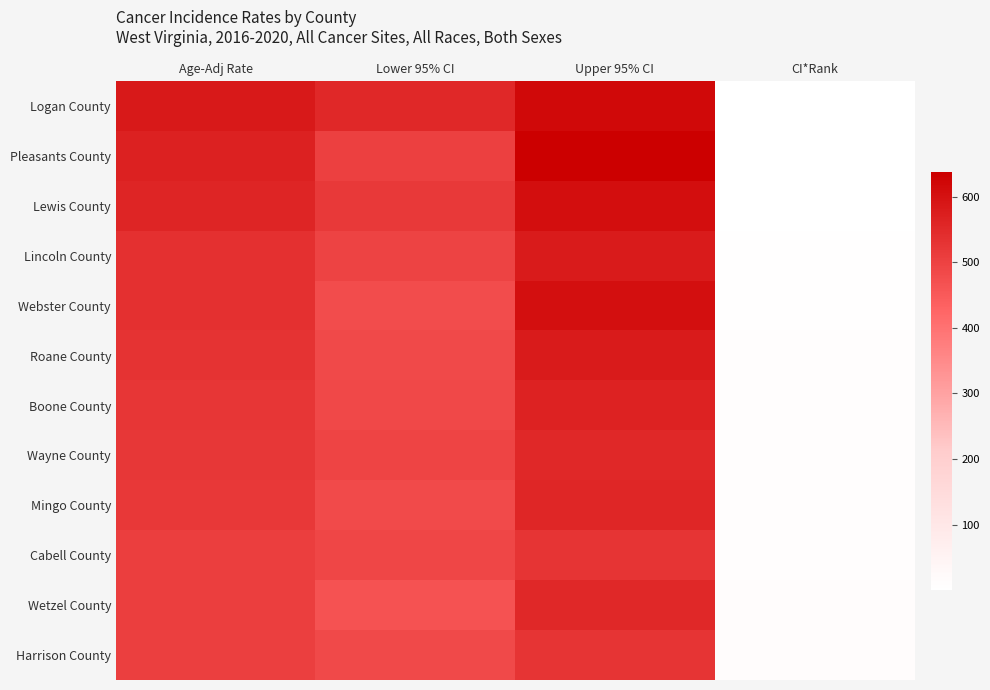

Reading right to left, transcribe all the data shown in this chart.

Logan County: CI*Rank=1.0	Upper 95% CI=617.9	Lower 95% CI=551.2	Age-Adj Rate=583.8
Pleasants County: CI*Rank=2.0	Upper 95% CI=638.1	Lower 95% CI=501.3	Age-Adj Rate=566.2
Lewis County: CI*Rank=3.0	Upper 95% CI=607.3	Lower 95% CI=516.2	Age-Adj Rate=560.2
Lincoln County: CI*Rank=4.0	Upper 95% CI=578.6	Lower 95% CI=498.2	Age-Adj Rate=537.2
Webster County: CI*Rank=5.0	Upper 95% CI=603.4	Lower 95% CI=477.0	Age-Adj Rate=537.1
Roane County: CI*Rank=6.0	Upper 95% CI=580.4	Lower 95% CI=484.2	Age-Adj Rate=530.5
Boone County: CI*Rank=7.0	Upper 95% CI=565.6	Lower 95% CI=488.4	Age-Adj Rate=525.8
Wayne County: CI*Rank=8.0	Upper 95% CI=551.1	Lower 95% CI=495.1	Age-Adj Rate=522.5
Mingo County: CI*Rank=9.0	Upper 95% CI=558.0	Lower 95% CI=483.1	Age-Adj Rate=519.5
Cabell County: CI*Rank=10.0	Upper 95% CI=526.4	Lower 95% CI=489.1	Age-Adj Rate=507.5
Wetzel County: CI*Rank=11.0	Upper 95% CI=553.1	Lower 95% CI=464.0	Age-Adj Rate=506.9
Harrison County: CI*Rank=12.0	Upper 95% CI=526.4	Lower 95% CI=484.0	Age-Adj Rate=504.8